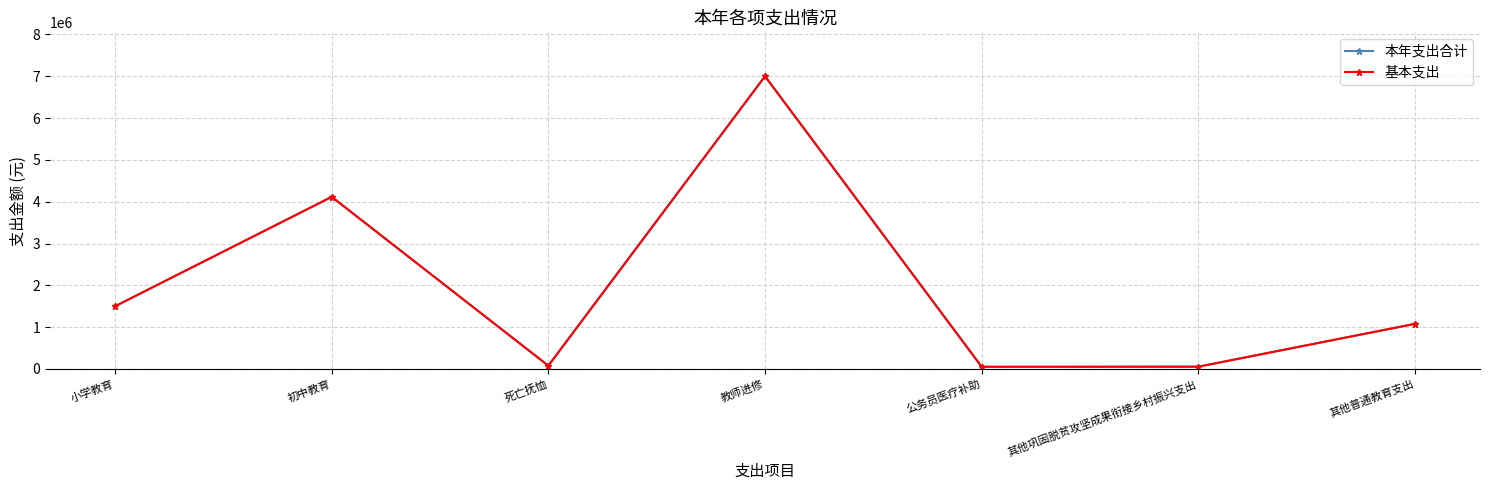

True or false: 本年支出合计 has more than 1 points higher than both neighbors.

True